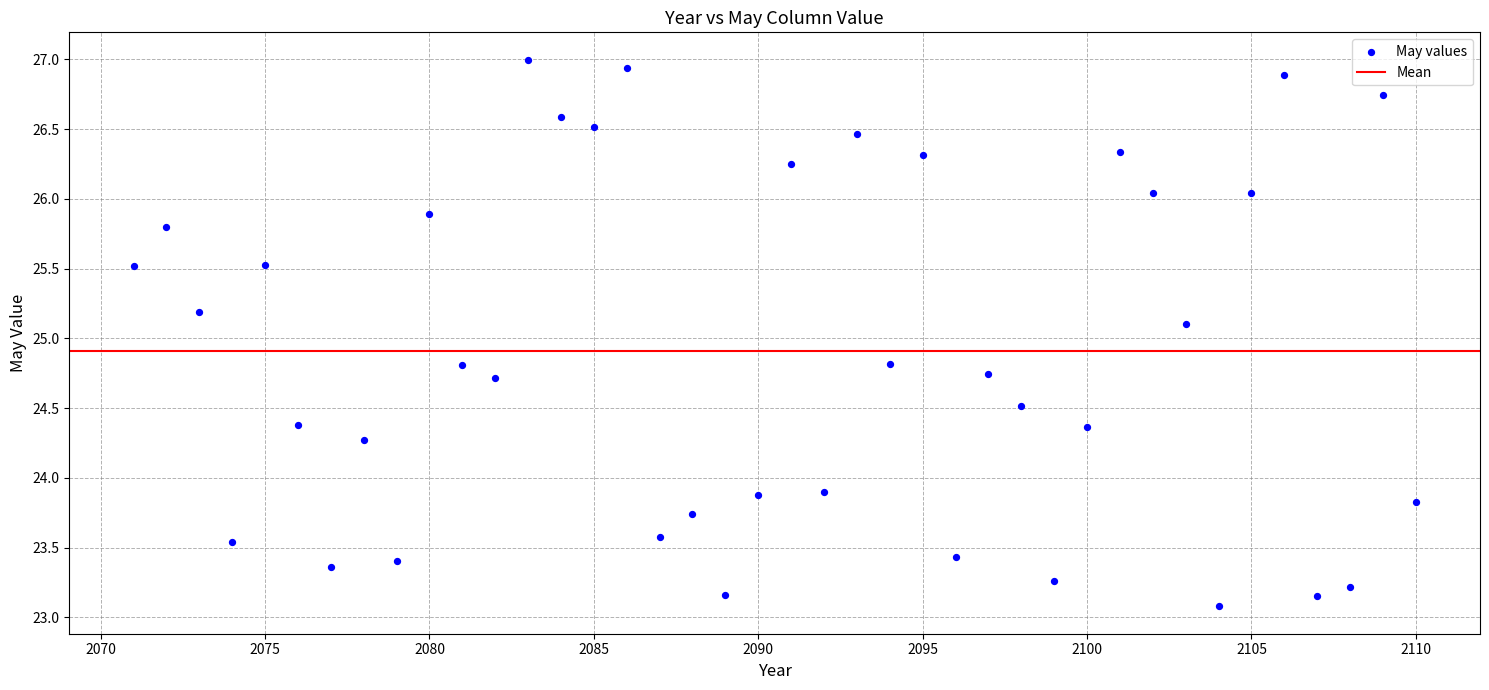

What Y value in the scatter plot is closest to 25?

25.1